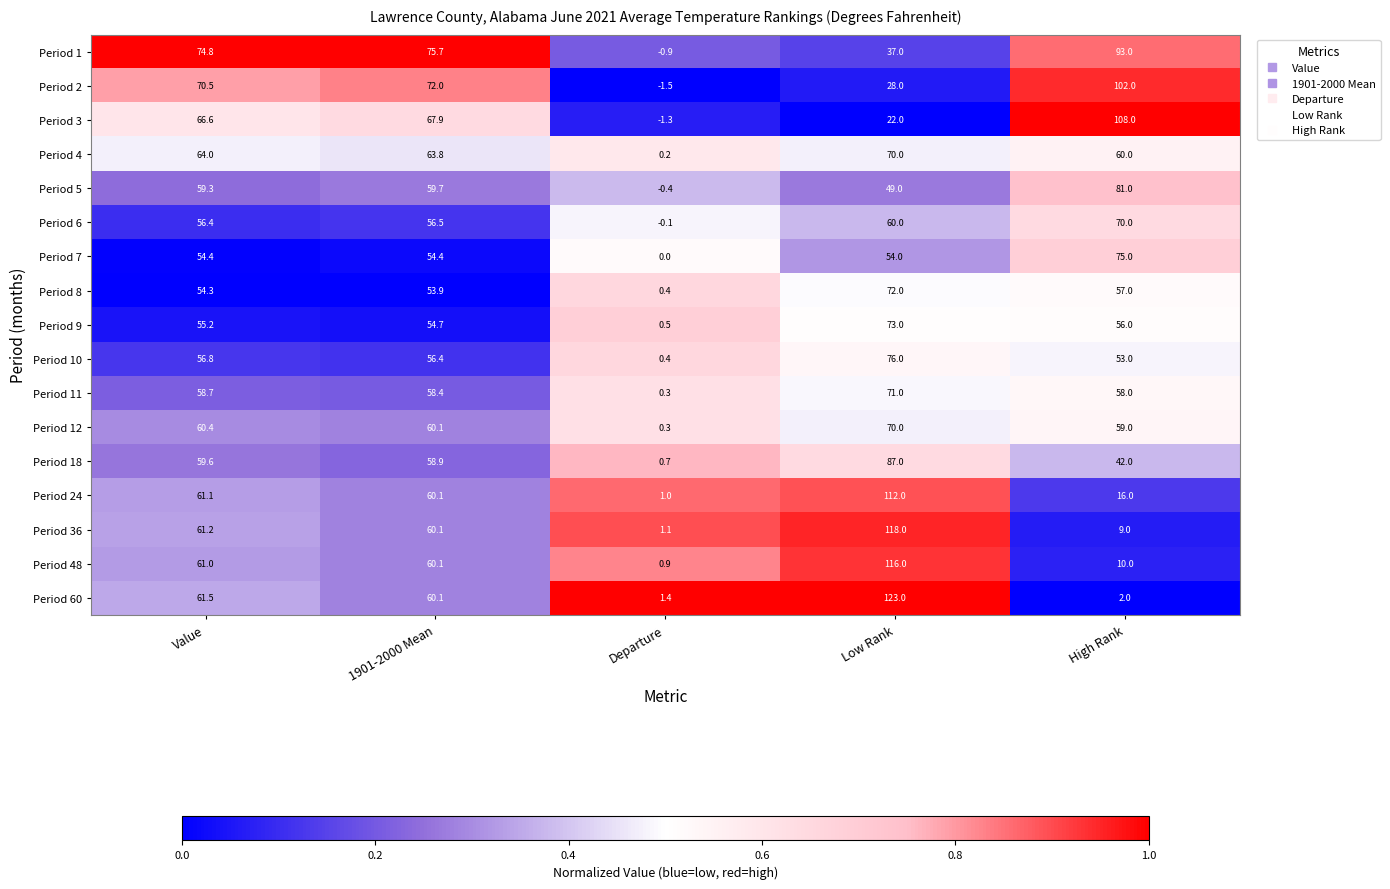

At which label is Period 36 closest to 59?

1901-2000 Mean